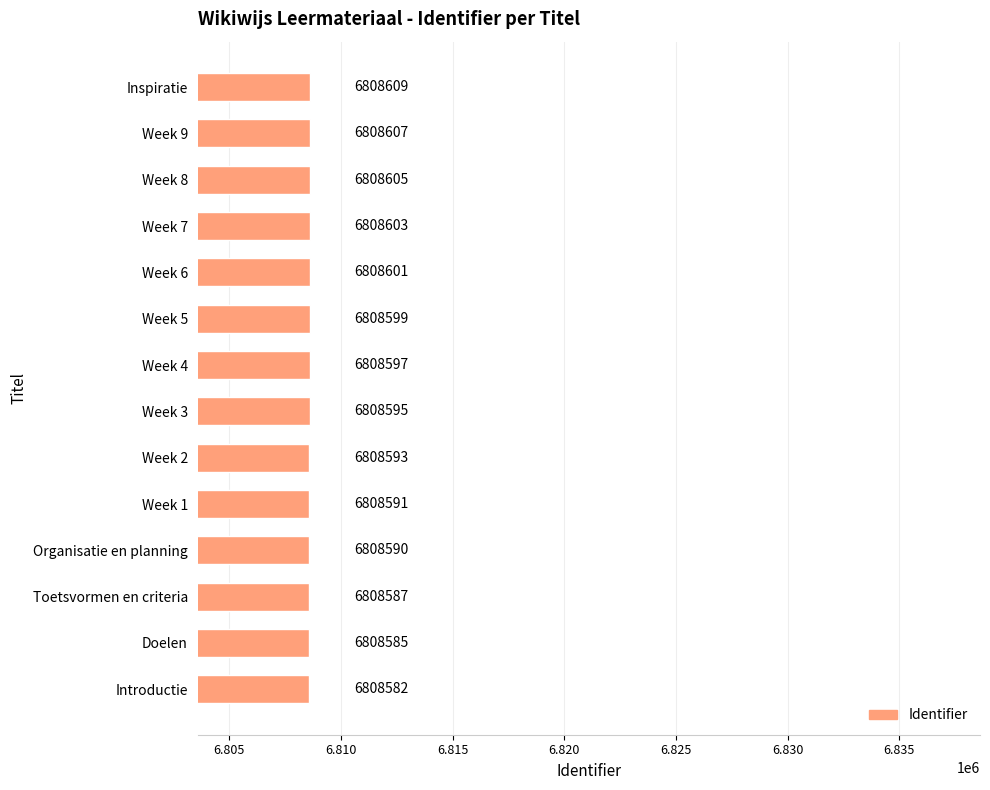

What is the maximum value shown in the chart?

6808609